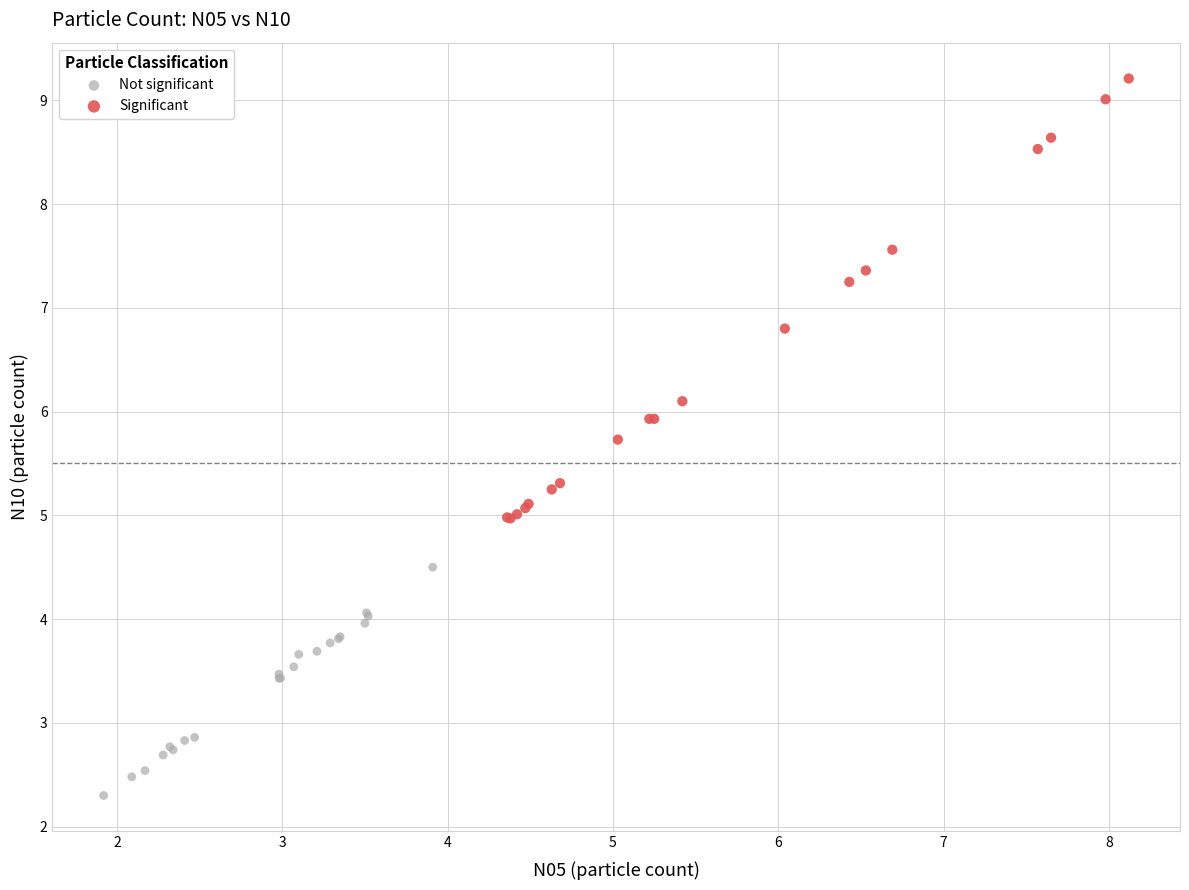

Which series contains the highest Y value?

Significant